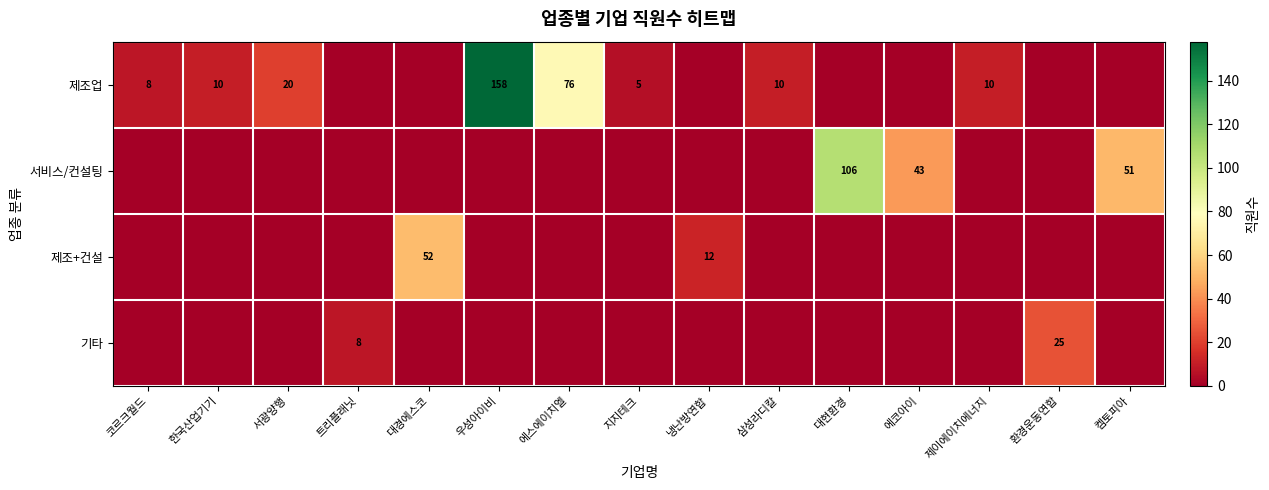

True or false: 제조+건설 has a value of 52 at 대경에스코.

True